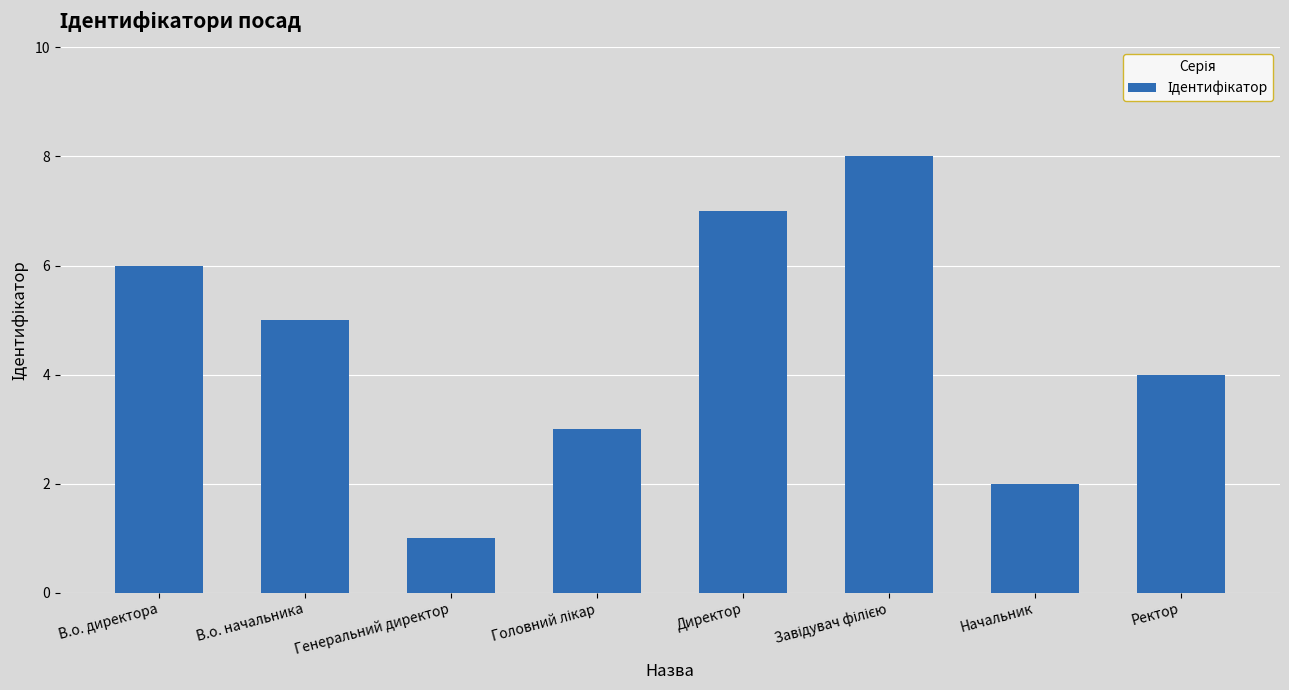

What is the ratio of the value at Начальник to the value at Ректор?

0.5